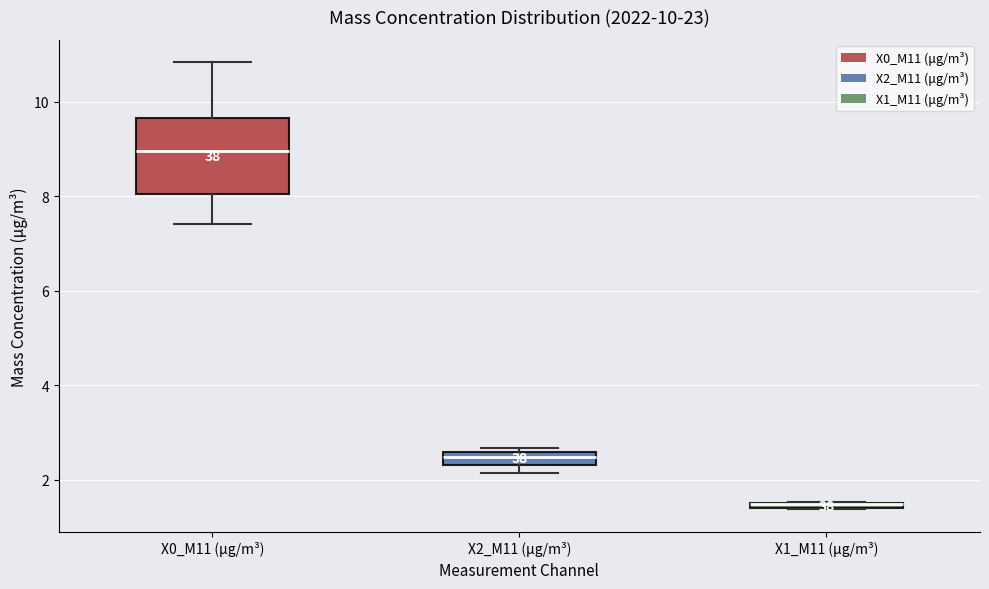

Which box is the tallest, from its lower edge to its upper edge?

X0_M11 (μg/m³)